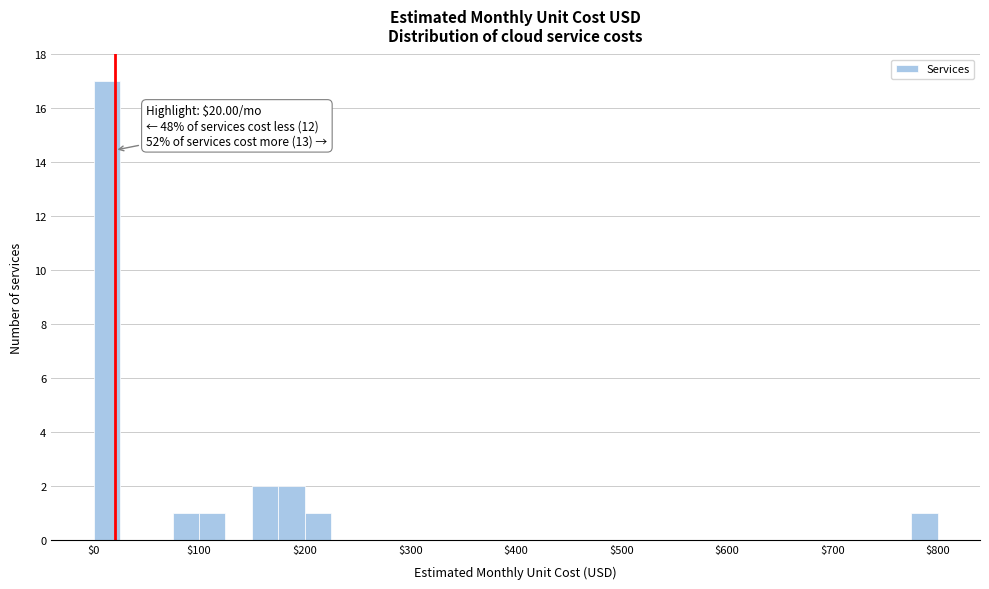

Around what value on the x-axis is the tallest bar? Give the approximate position of its centre, as read against the axis.

10